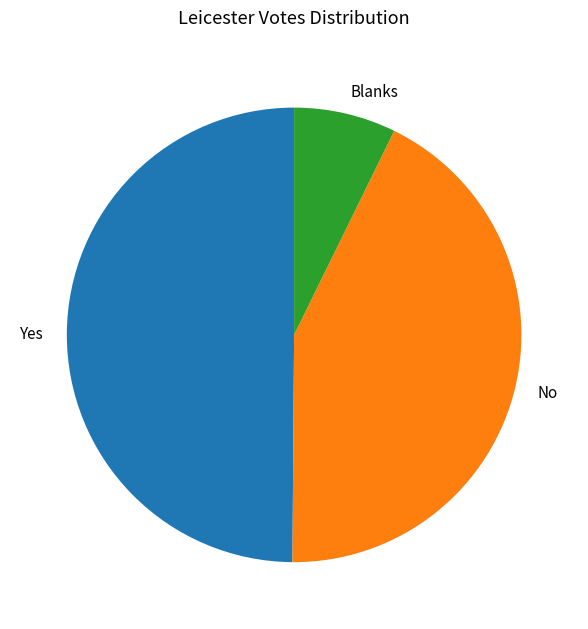

Is it true that Yes is 50% of the pie?

True